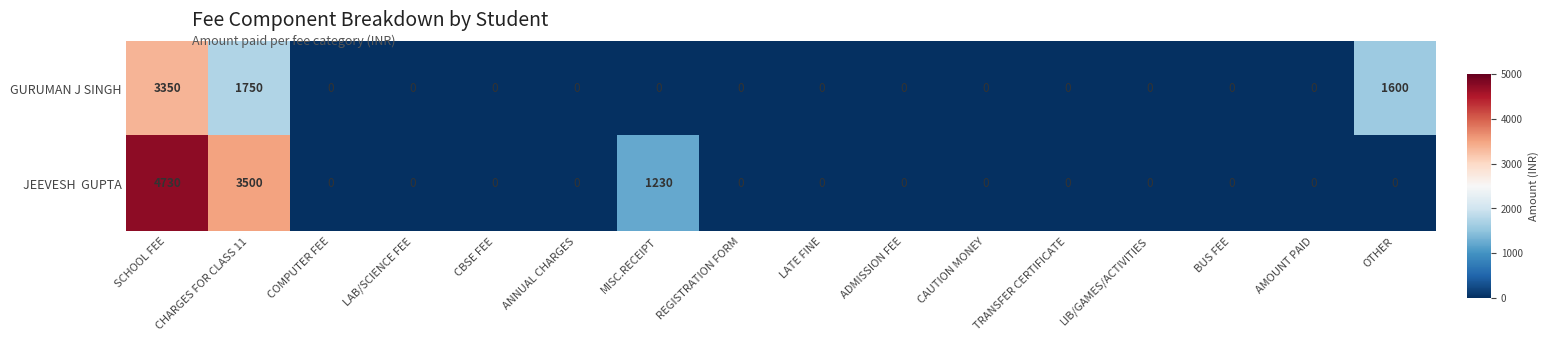

At which category is the sum across all series the highest?

SCHOOL FEE